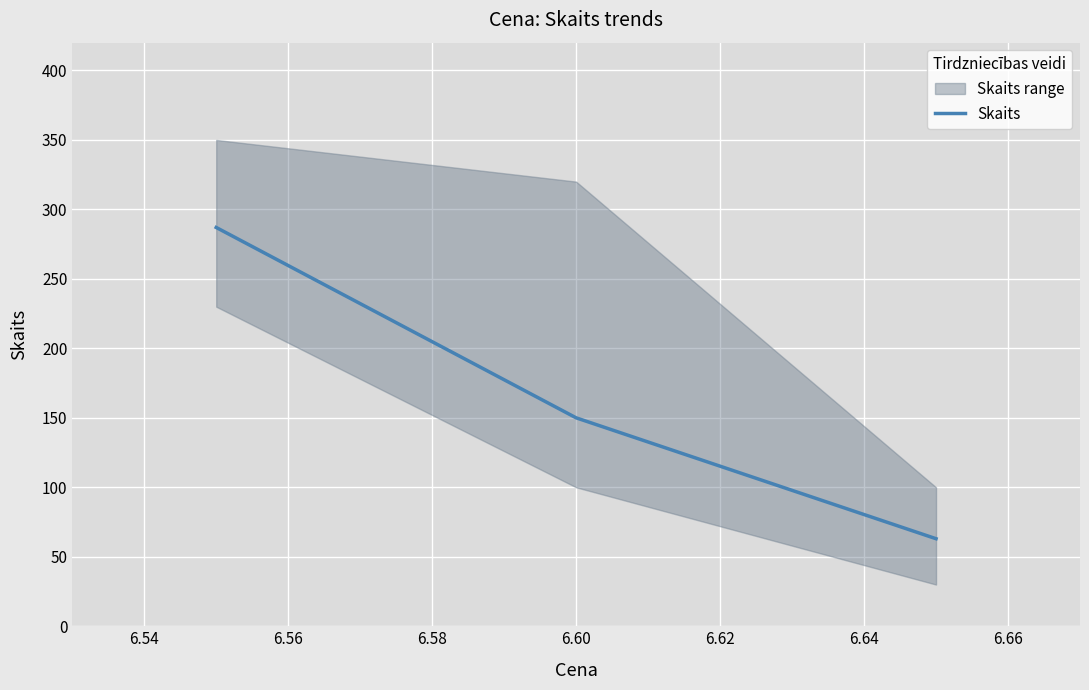

What is the highest value of the Skaits series?

287